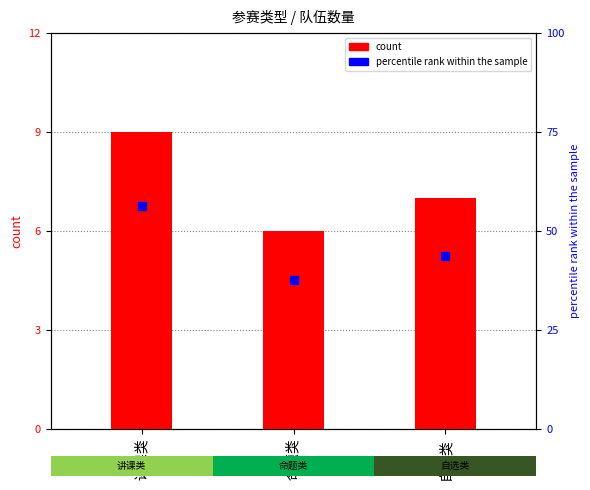

Which series reaches the minimum Y coordinate?

count